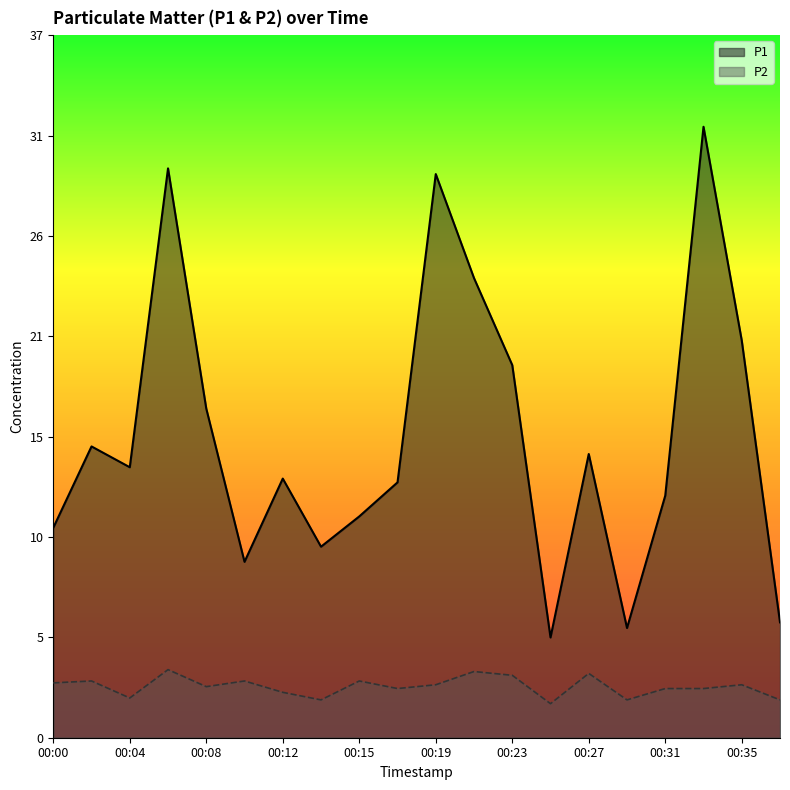

At how many categories does at least one series exceed 8?

17